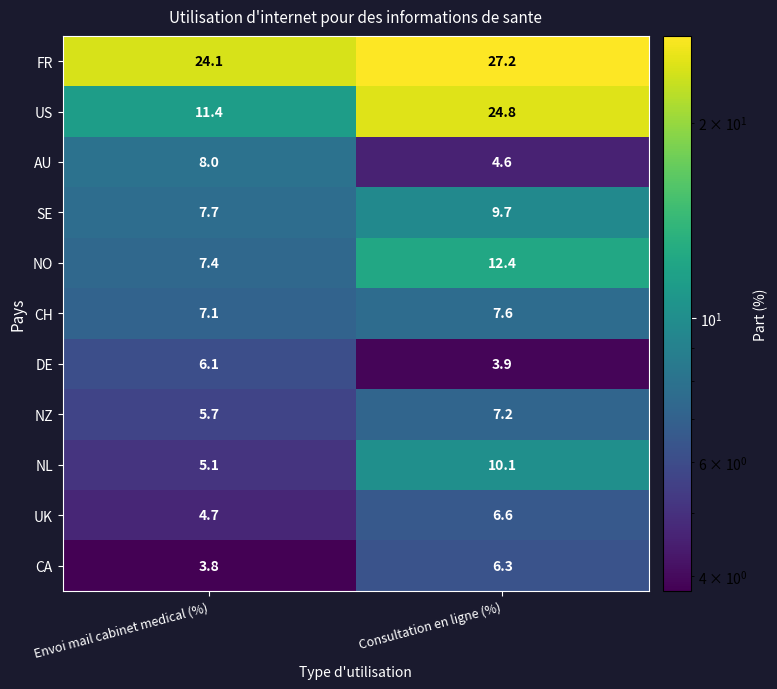

Reading right to left, transcribe all the data shown in this chart.

FR: 27.2	24.1
US: 24.8	11.4
AU: 4.6	8.0
SE: 9.7	7.7
NO: 12.4	7.4
CH: 7.6	7.1
DE: 3.9	6.1
NZ: 7.2	5.7
NL: 10.1	5.1
UK: 6.6	4.7
CA: 6.3	3.8